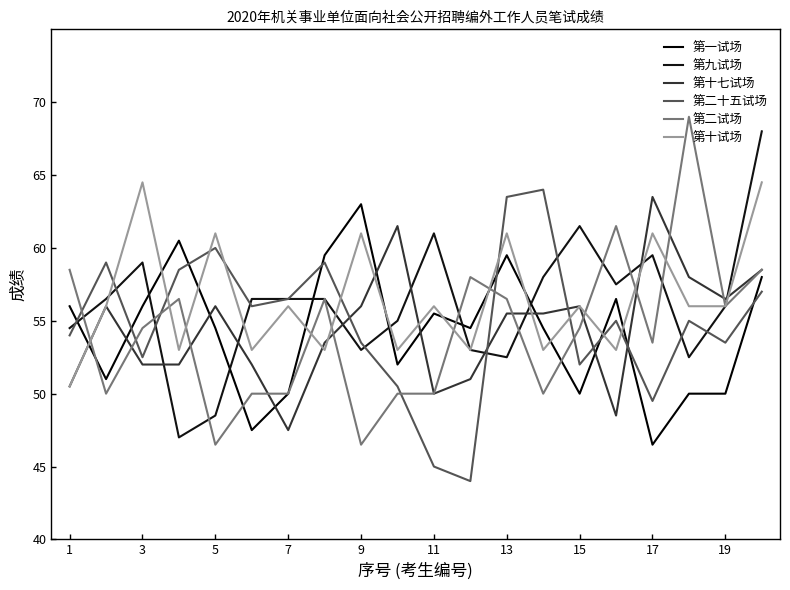

What is the greatest value displayed?

69.0